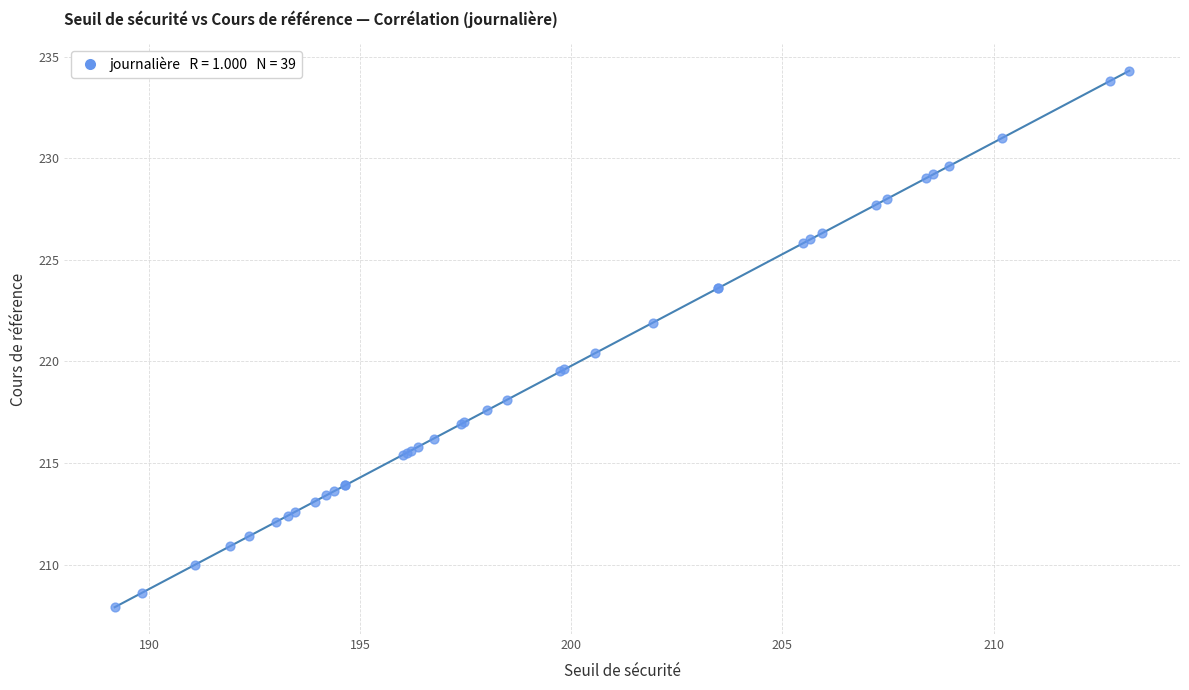

What Y value in the scatter plot is closest to 221?

220.4